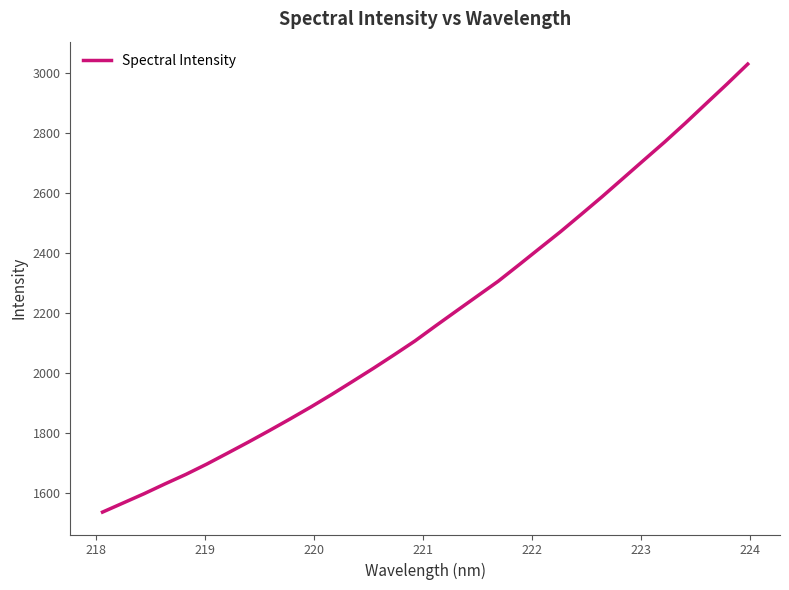

Count the number of categories in the chart.

32